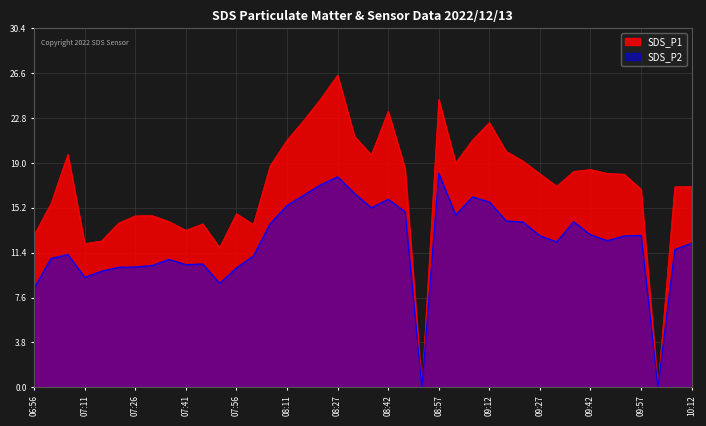

True or false: SDS_P2 and SDS_P1 cross at least once.

False